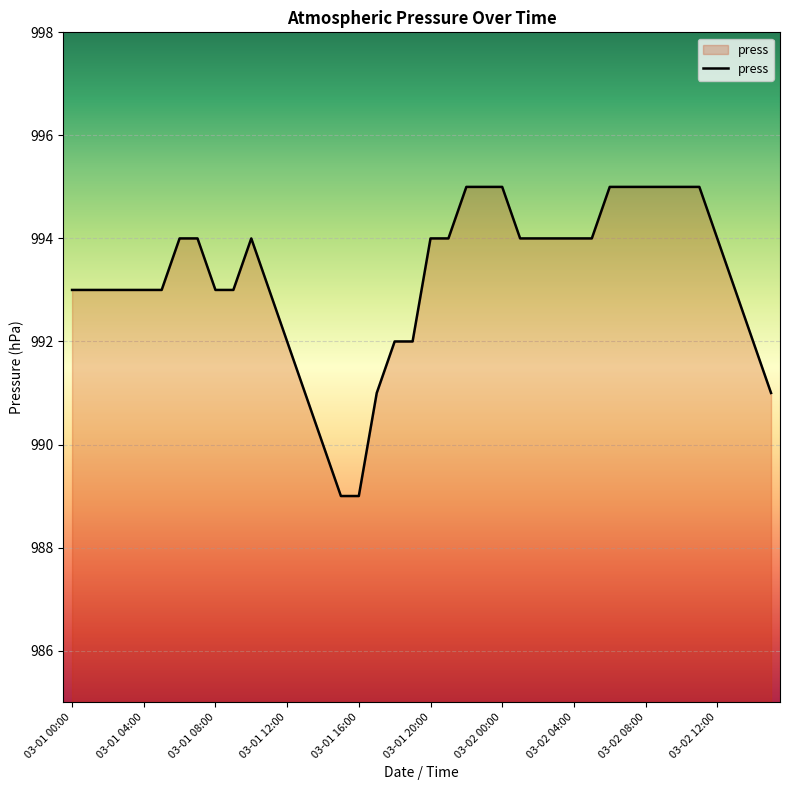

What is the maximum value shown in the chart?

995